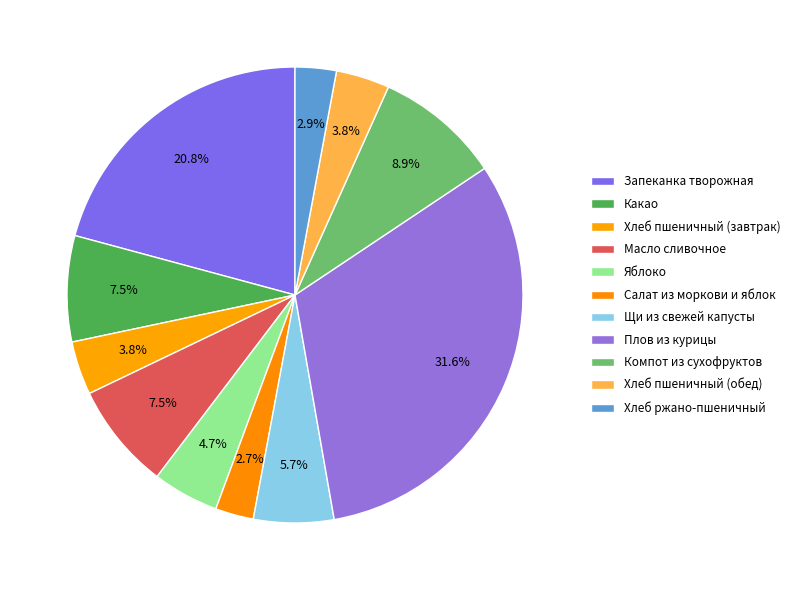

How many slices are in this pie chart?

11